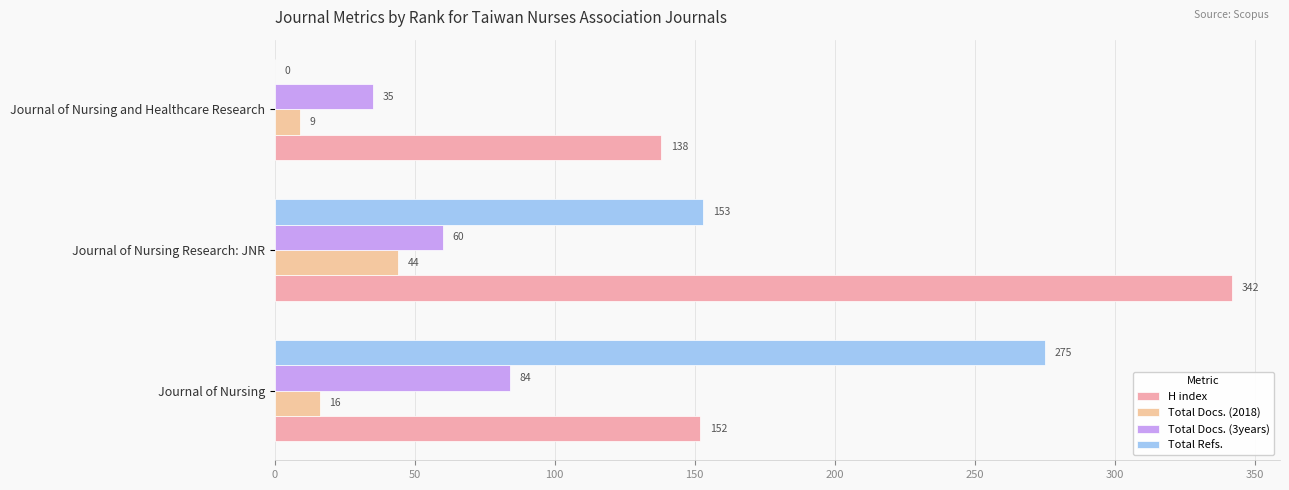

Count the number of categories in the chart.

3